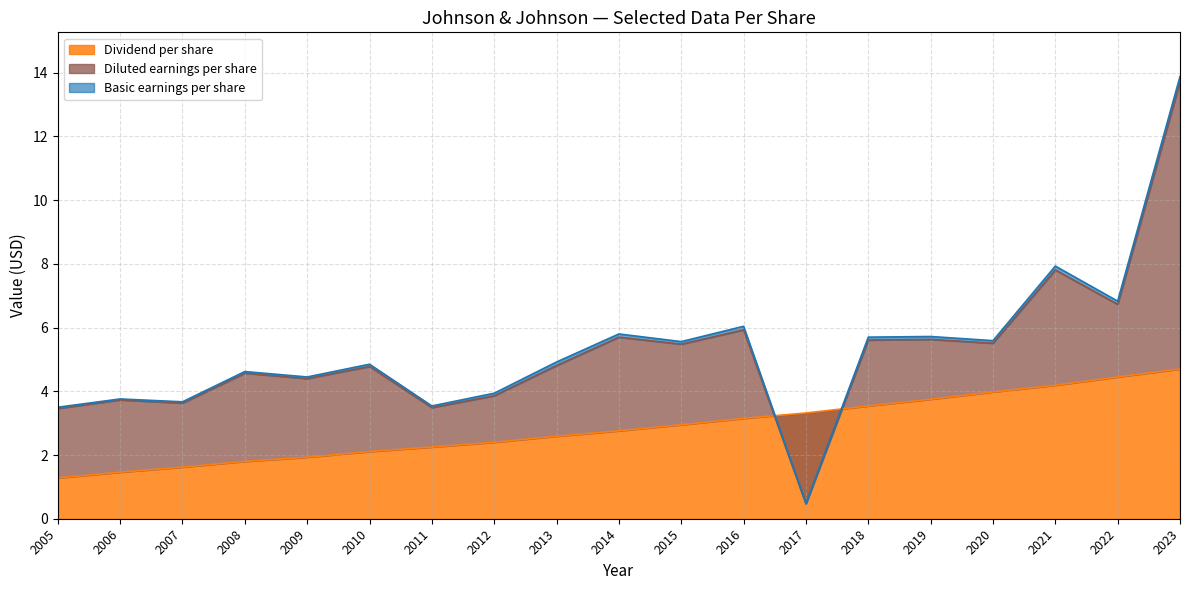

Which has a higher value, 2005 or 2006?

2006